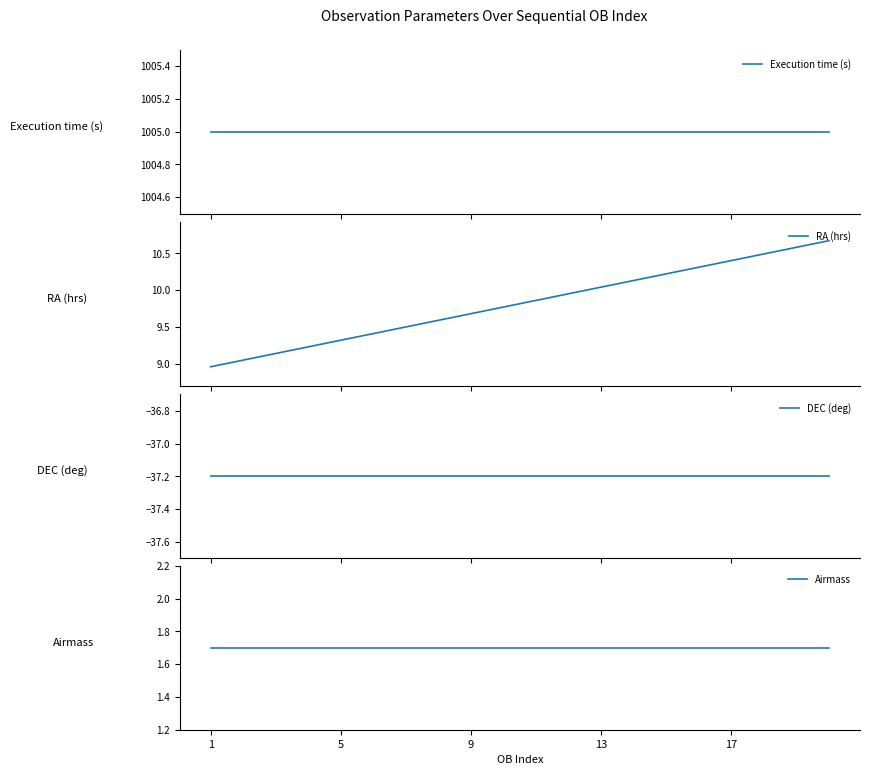

Reading left to right, what are all the values shown in this chart?

Execution time (s): 1=1005.0	5=1005.0	9=1005.0	13=1005.0	17=1005.0	5=1005.0	6=1005.0	7=1005.0	8=1005.0	9=1005.0	10=1005.0	11=1005.0	12=1005.0	13=1005.0	14=1005.0	15=1005.0	16=1005.0	17=1005.0	18=1005.0	19=1005.0
RA (hrs): 1=9.0	5=9.0	9=9.1	13=9.2	17=9.3	5=9.4	6=9.5	7=9.6	8=9.7	9=9.8	10=9.9	11=10.0	12=10.0	13=10.1	14=10.2	15=10.3	16=10.4	17=10.5	18=10.6	19=10.7
DEC (deg): 1=-37.2	5=-37.2	9=-37.2	13=-37.2	17=-37.2	5=-37.2	6=-37.2	7=-37.2	8=-37.2	9=-37.2	10=-37.2	11=-37.2	12=-37.2	13=-37.2	14=-37.2	15=-37.2	16=-37.2	17=-37.2	18=-37.2	19=-37.2
Airmass: 1=1.7	5=1.7	9=1.7	13=1.7	17=1.7	5=1.7	6=1.7	7=1.7	8=1.7	9=1.7	10=1.7	11=1.7	12=1.7	13=1.7	14=1.7	15=1.7	16=1.7	17=1.7	18=1.7	19=1.7